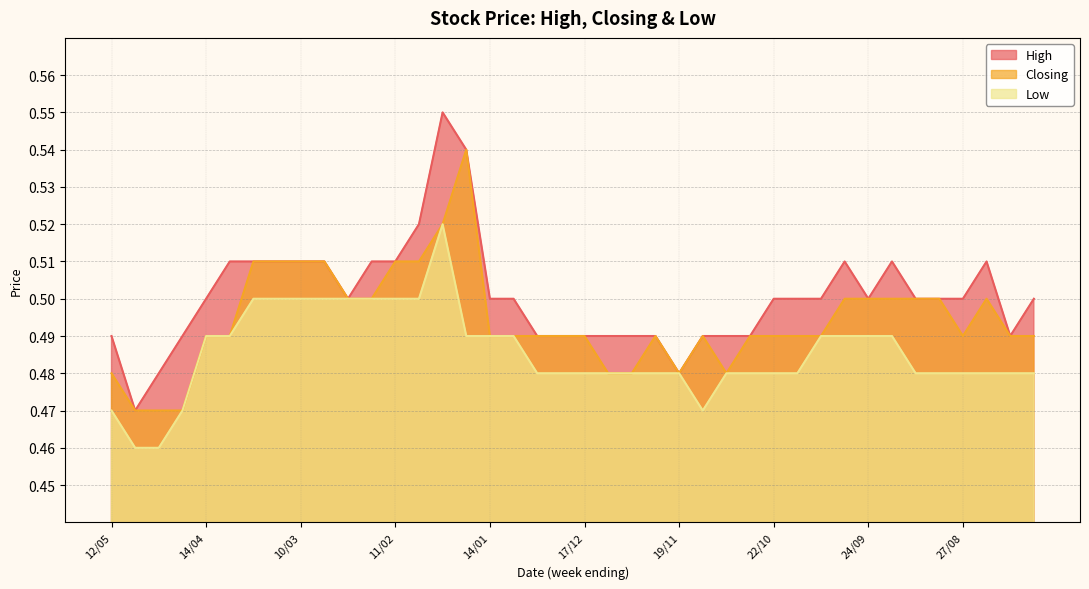

Read the Closing value at 24/12.

0.5